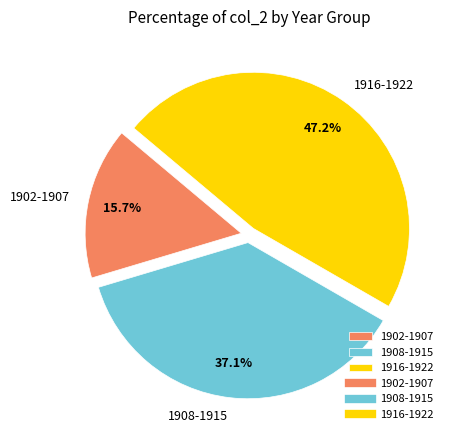

Is there a majority slice in this chart?

No